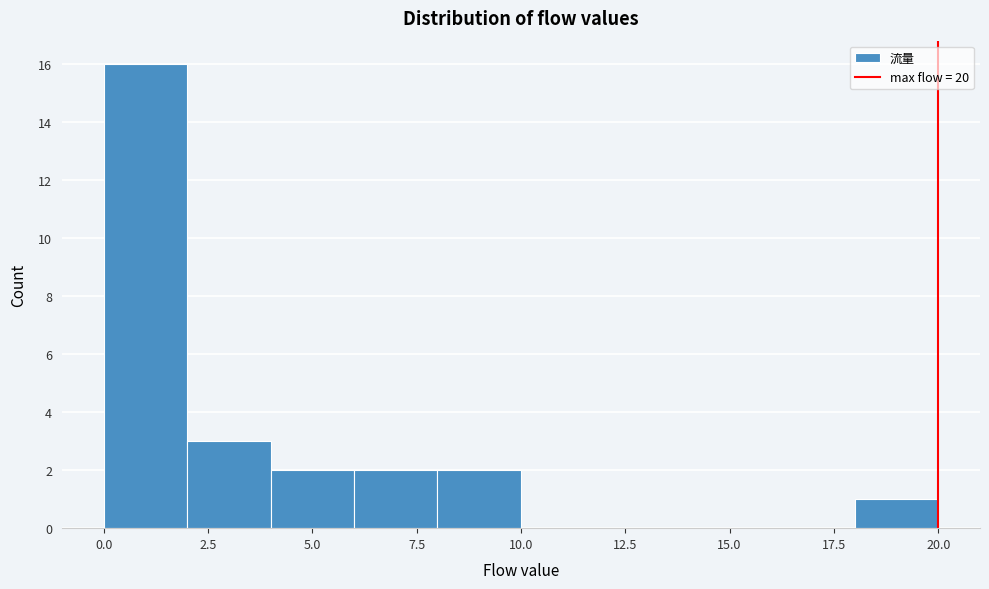

Reading left to right, list every bar in this chart as the range it spans on the x-axis followed by its height. The values are not printed on the chart, so give them approximately, as read against the axis.

0 to 2: 16
2 to 4: 3
4 to 6: 2
6 to 8: 2
8 to 10: 2
10 to 12: 0
12 to 14: 0
14 to 16: 0
16 to 18: 0
18 to 20: 1